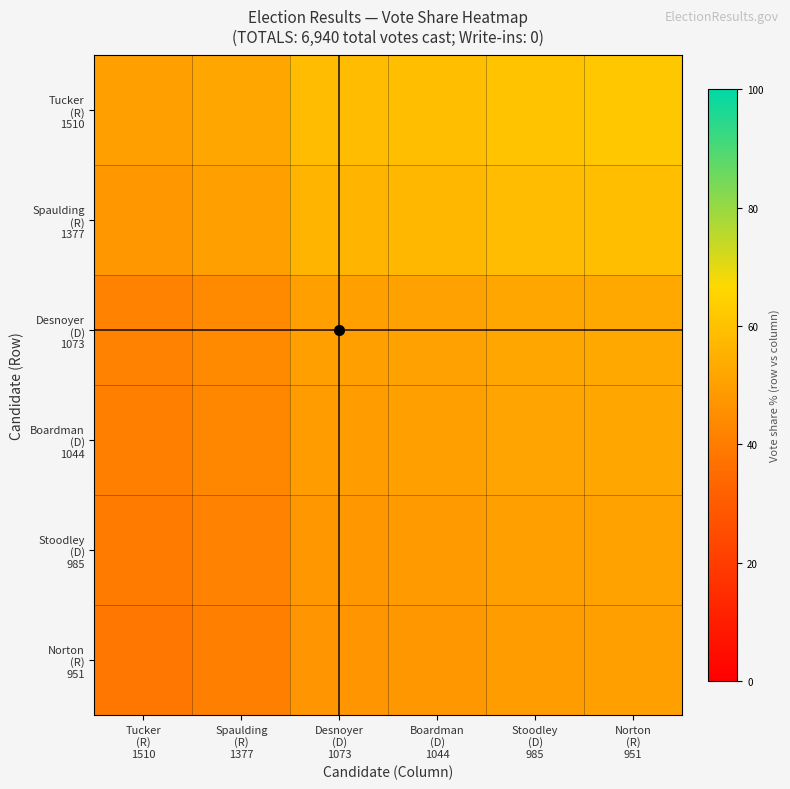

What is the smallest value displayed?

38.6